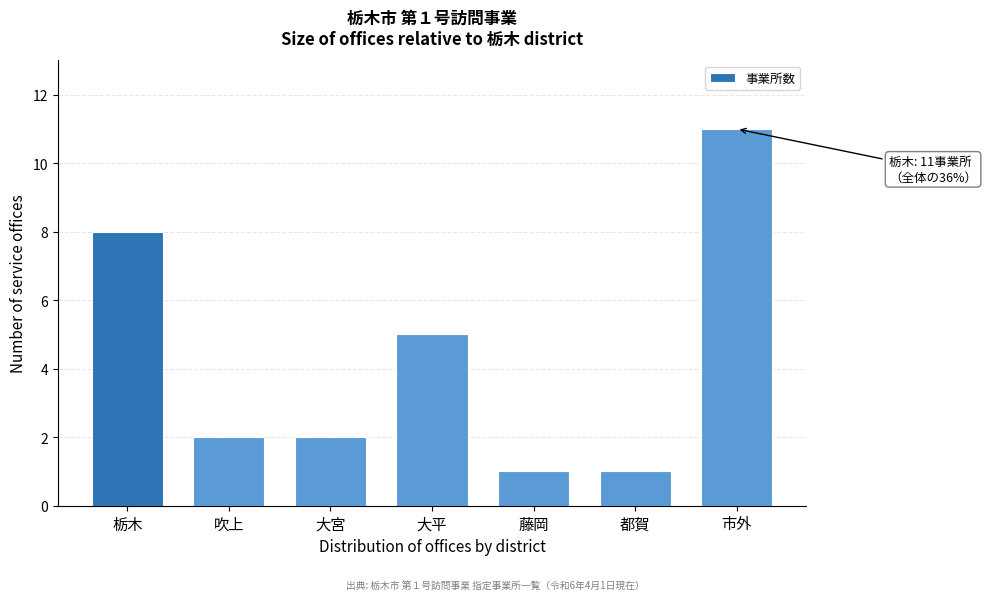

Reading left to right, extract all data points from this chart.

8	2	2	5	1	1	11